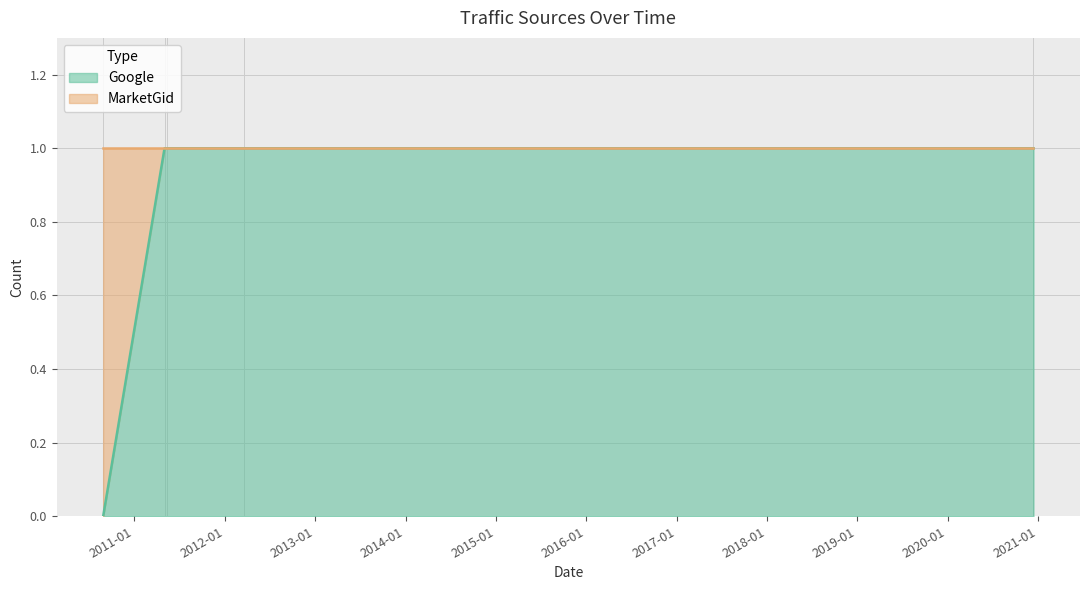

Does the chart display data point markers on the line(s)?

No